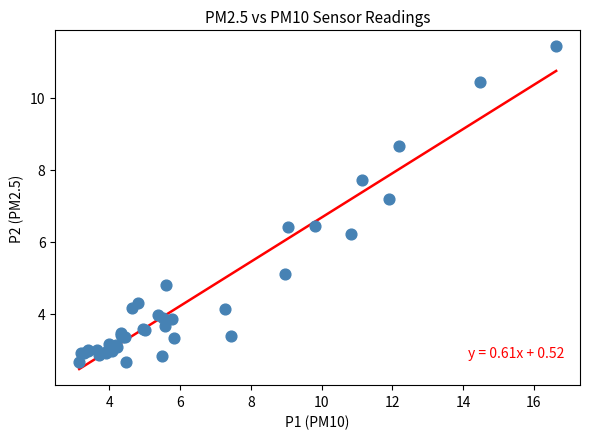

What Y value in the scatter plot is closest to 7?

7.2